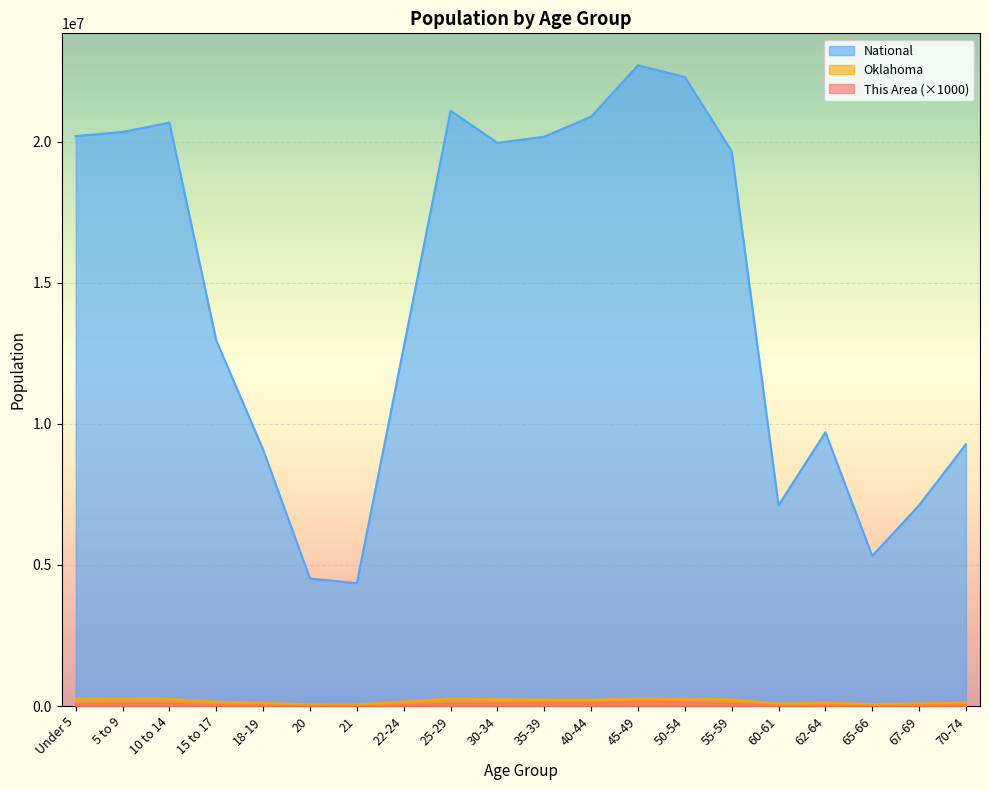

Reading left to right, what are all the values shown in this chart?

This Area: 90000	112000	116000	49000	41000	15000	11000	54000	113000	120000	127000	118000	183000	157000	102000	31000	38000	22000	39000	45000
Oklahoma: 264126	259336	253664	152540	111944	56068	54032	159142	265737	241018	232742	228195	261242	264369	235969	85815	118698	68668	90724	121075
National: 20201362	20348657	20677194	12954254	9086089	4519129	4354294	12712576	21101849	19962099	20179642	20890964	22708591	22298125	19664805	7113727	9704197	5319902	7115361	9278166